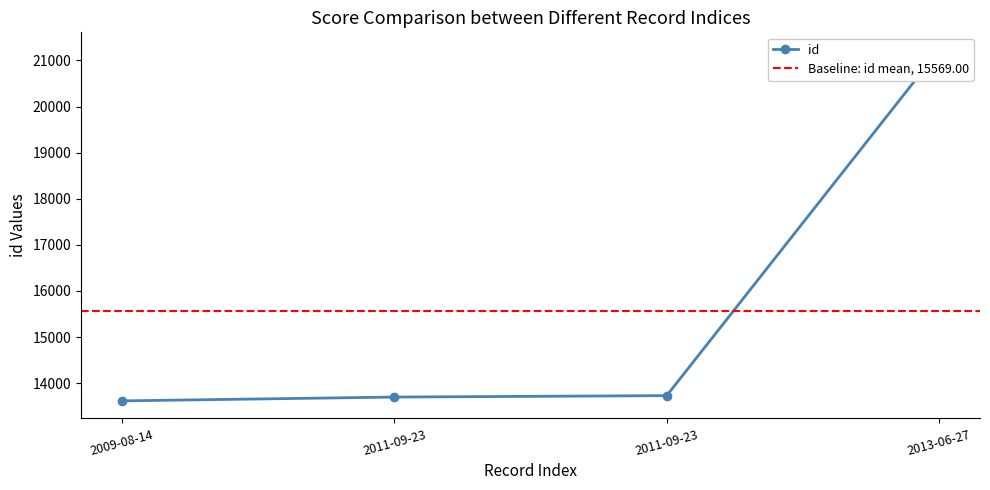

Reading left to right, what are all the values shown in this chart?

2009-08-14=13617	2011-09-23=13700	2011-09-23=13731	2013-06-27=21228